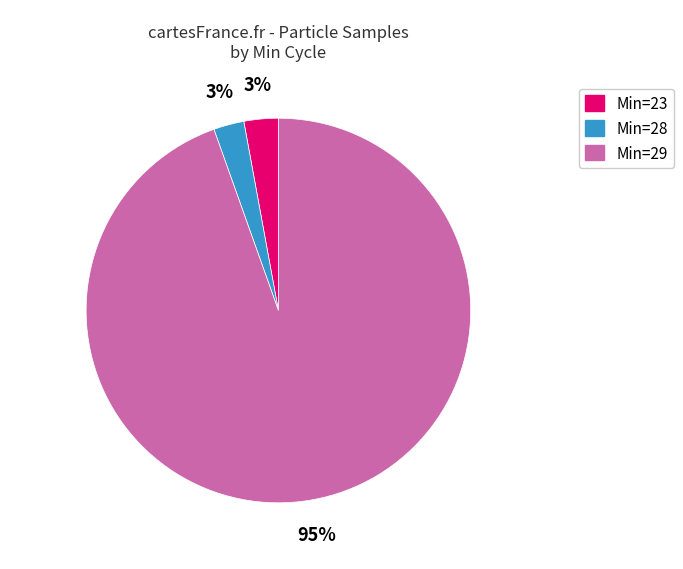

Is there a majority slice in this chart?

Yes